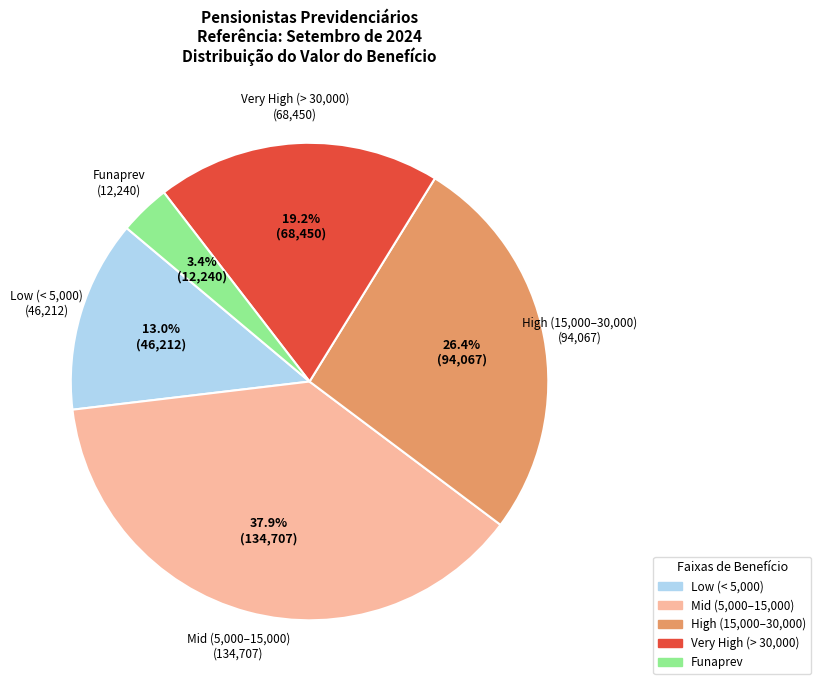

Is there a majority slice in this chart?

No